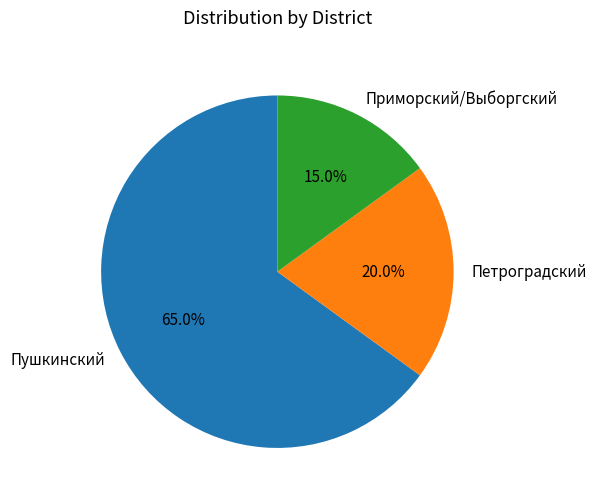

True or false: Петроградский accounts for 20% of the total.

True